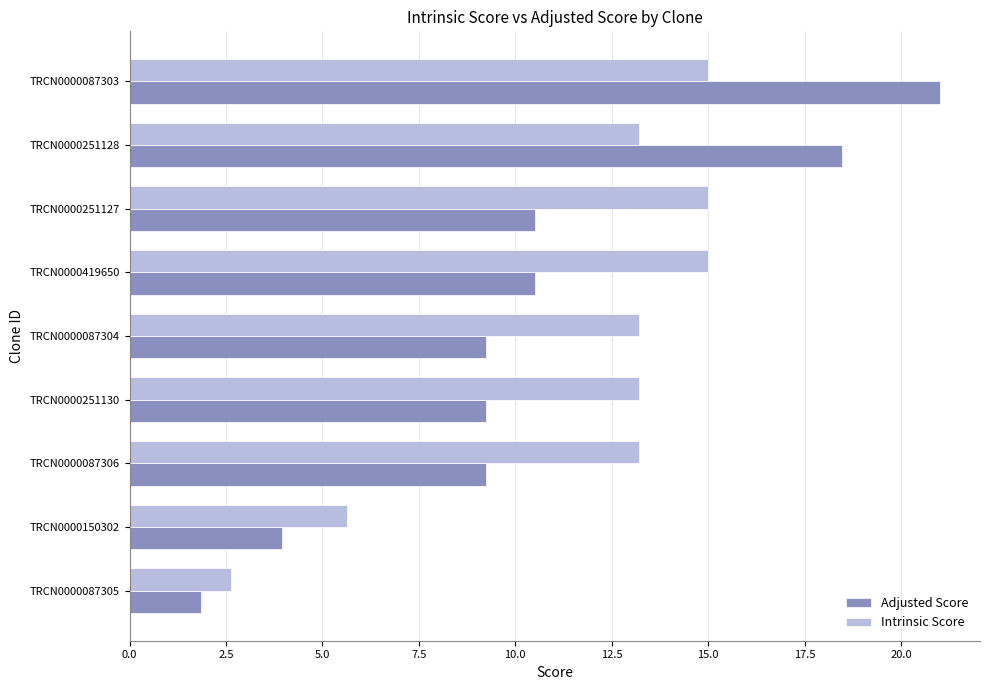

What is the total value across all series at TRCN0000150302?

9.6